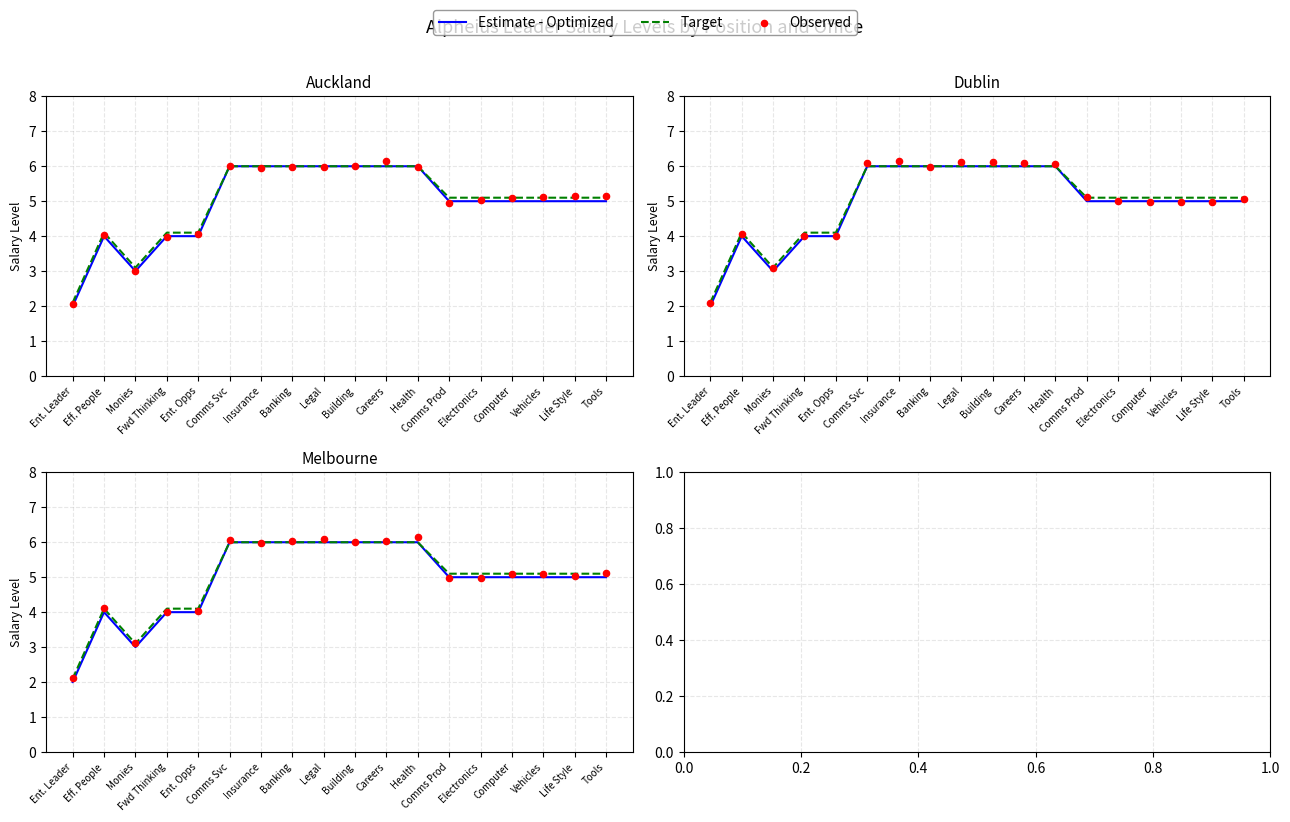

Is the value of Observed at Ent. Opps greater than the value of Estimate - Optimized at Comms Svc?

No